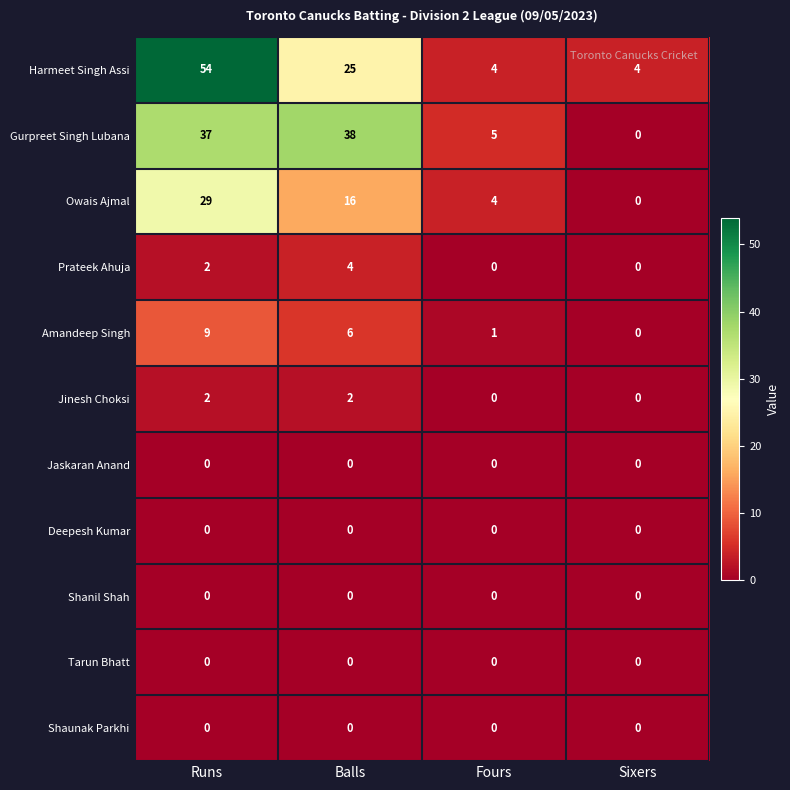

At how many categories does at least one series exceed 42?

1